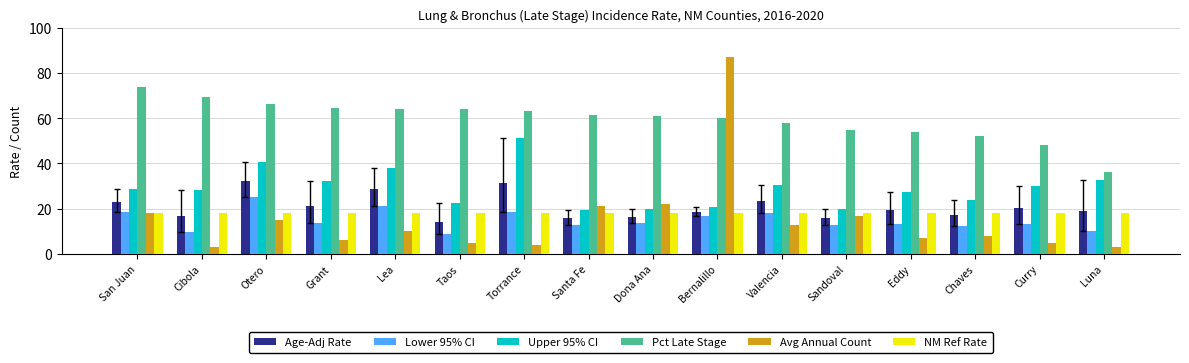

At which category is the sum across all series the highest?

Bernalillo